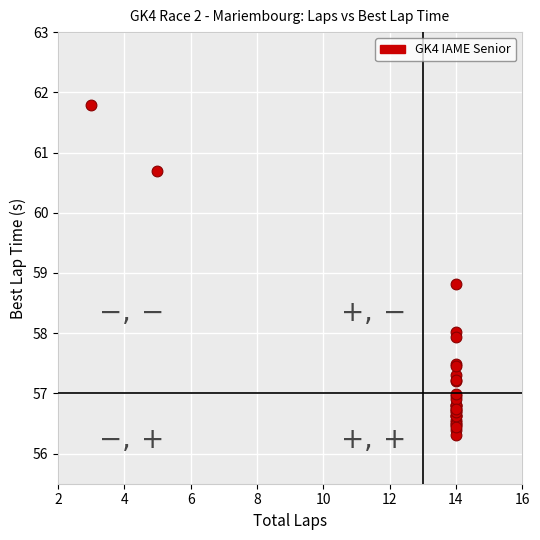

What Y value in the scatter plot is closest to 59?

58.8